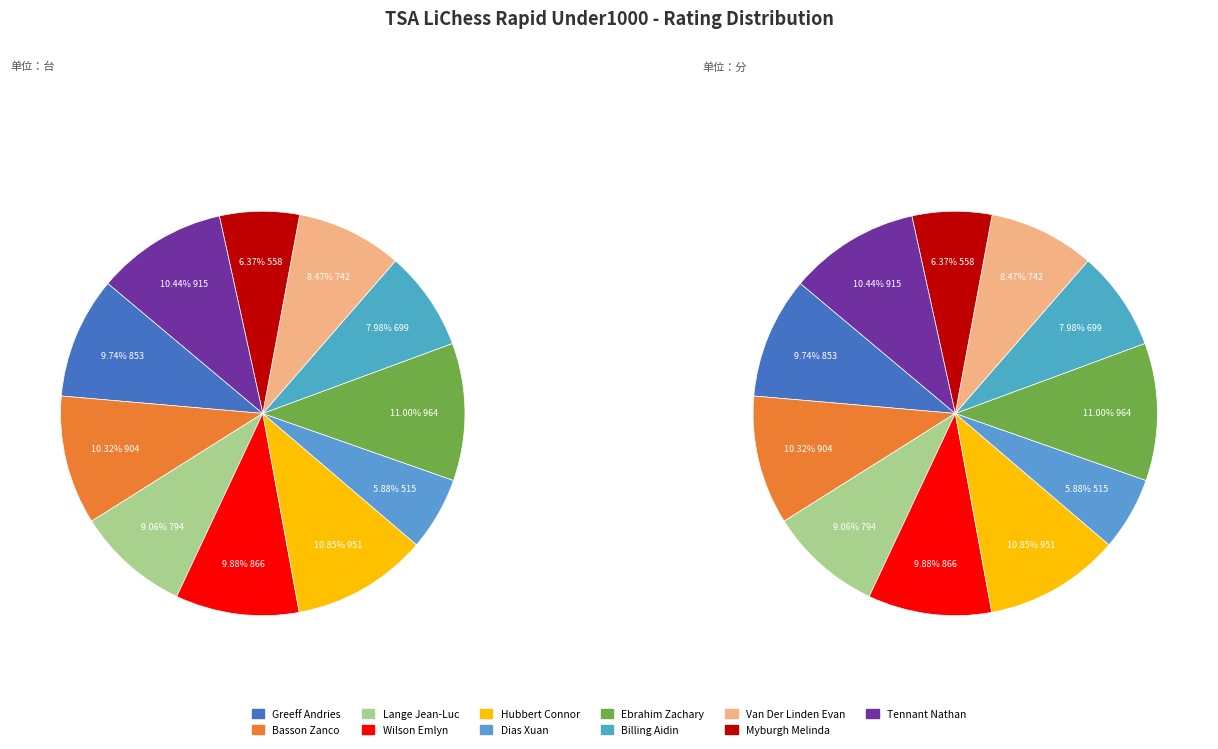

Which category has the smallest portion of the pie?

Dias Xuan